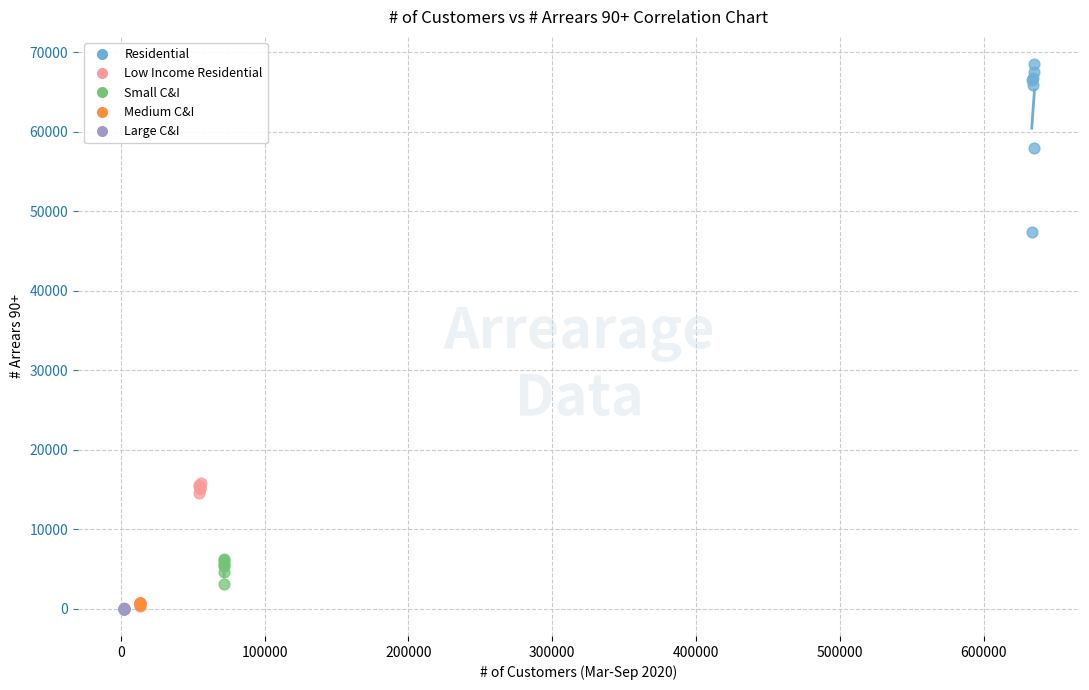

Which series reaches the maximum Y coordinate?

Residential